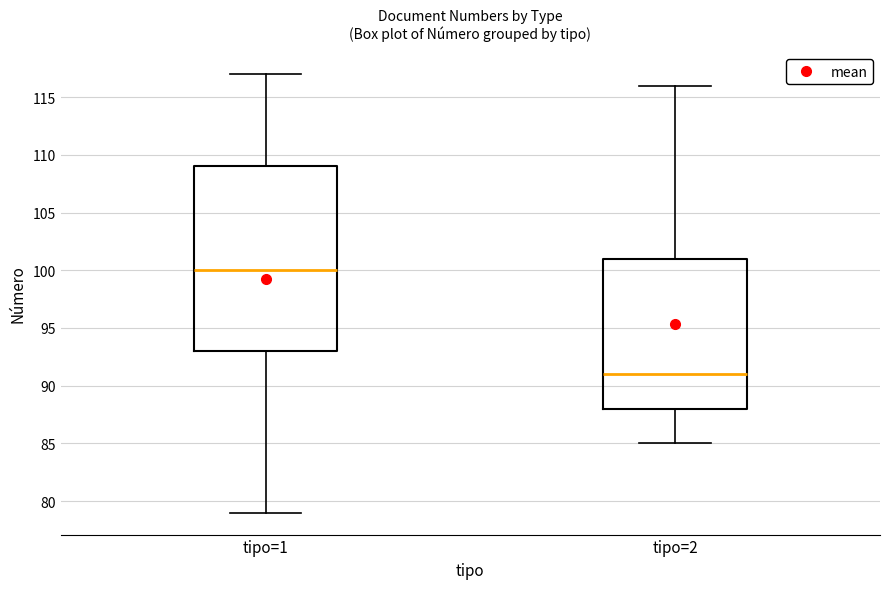

Which box's median line is the lowest?

tipo=2